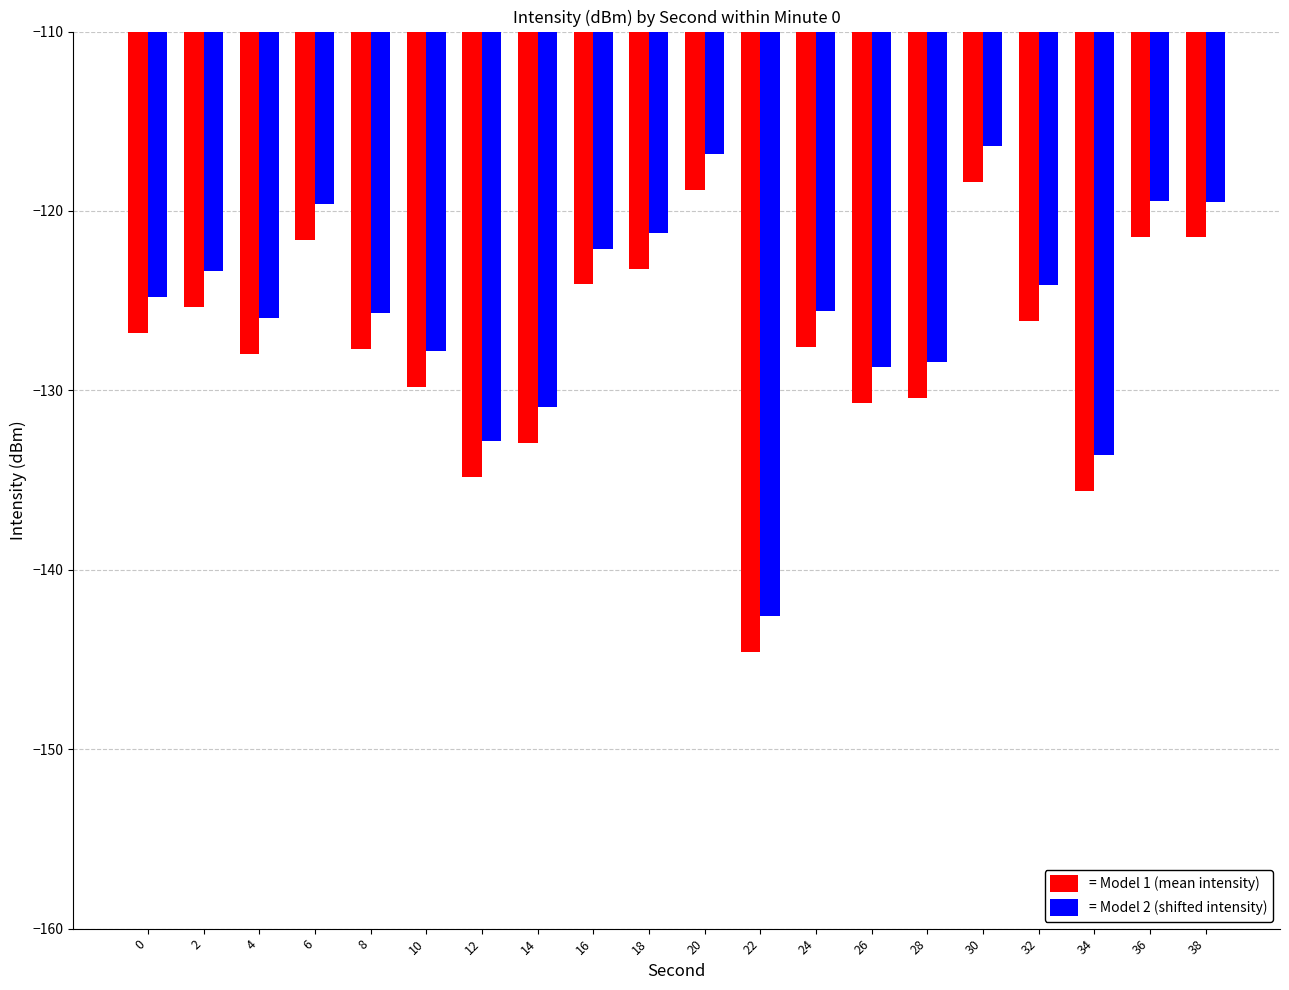

True or false: = Model 1 (mean intensity) has a value of -144.6 at 22.

True